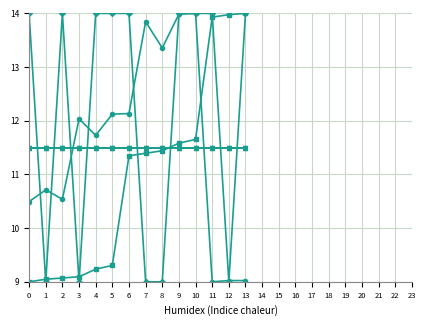

Does the chart have visible grid lines?

Yes